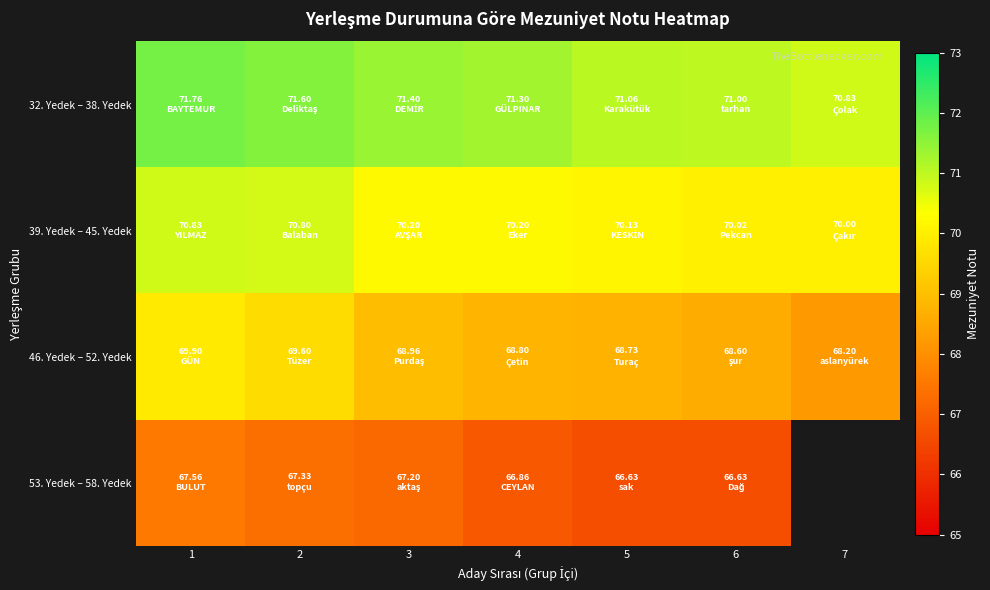

What is the difference between the highest and lowest values at 1?

4.2